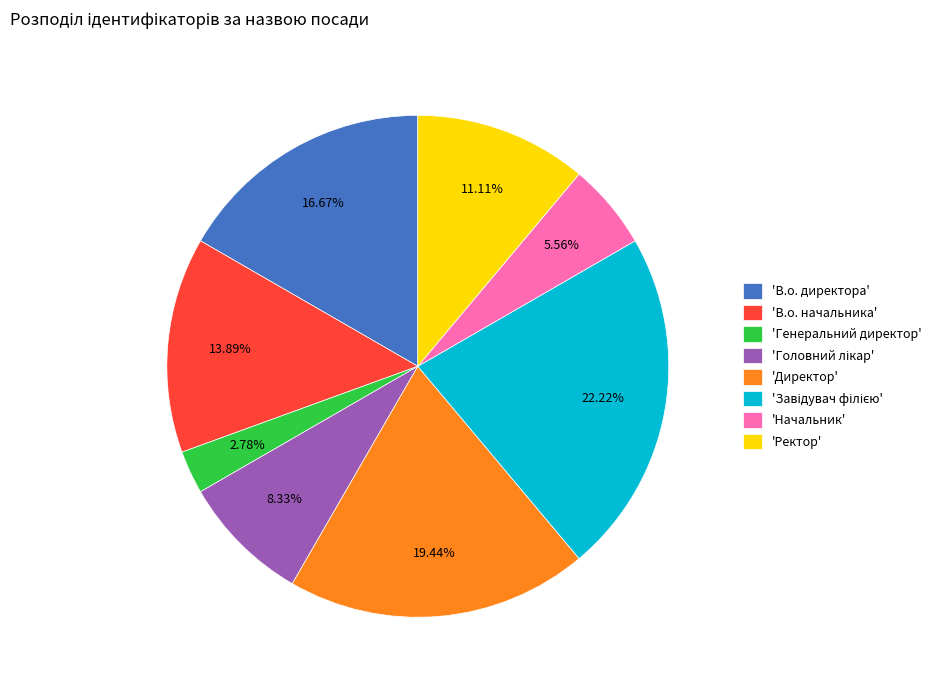

Which slice is the smallest?

'Генеральний директор'